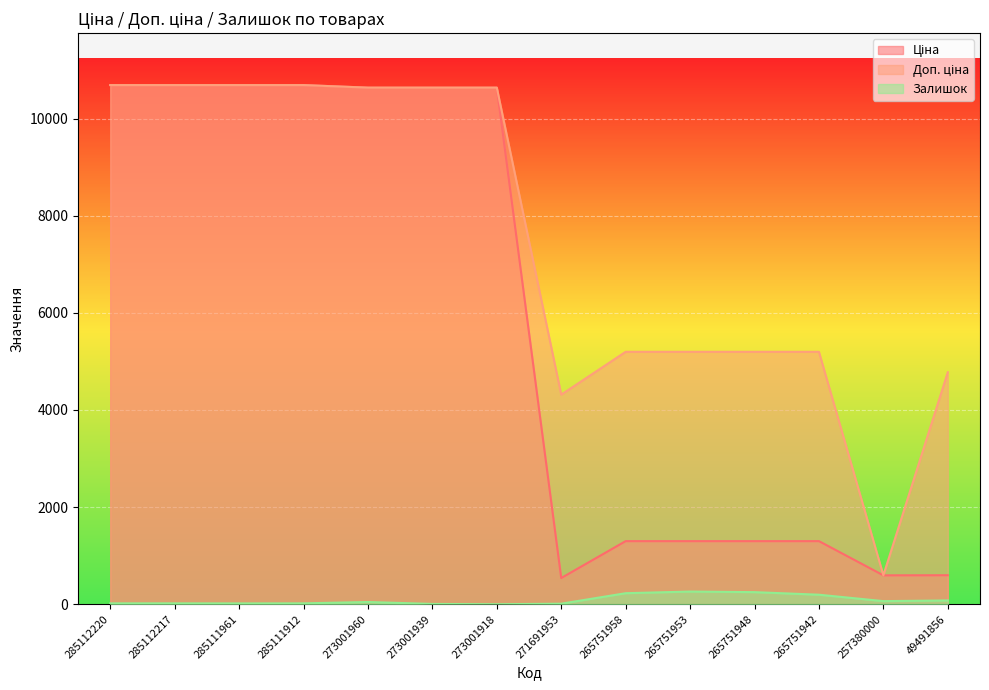

What is the total value across all series at 285111912?

21399.8